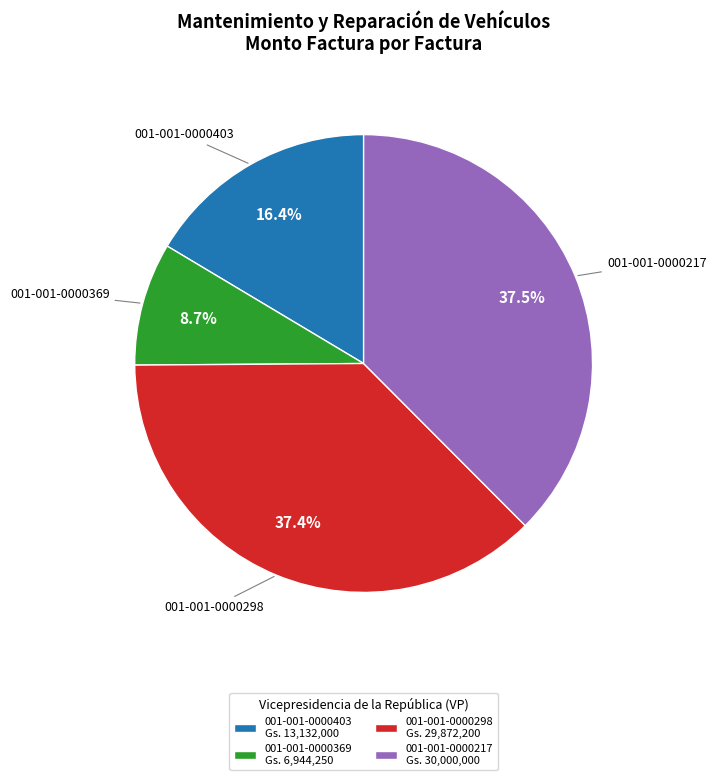

Approximately how many times larger is the value at 001-001-0000403 compared to 001-001-0000217?

0.4